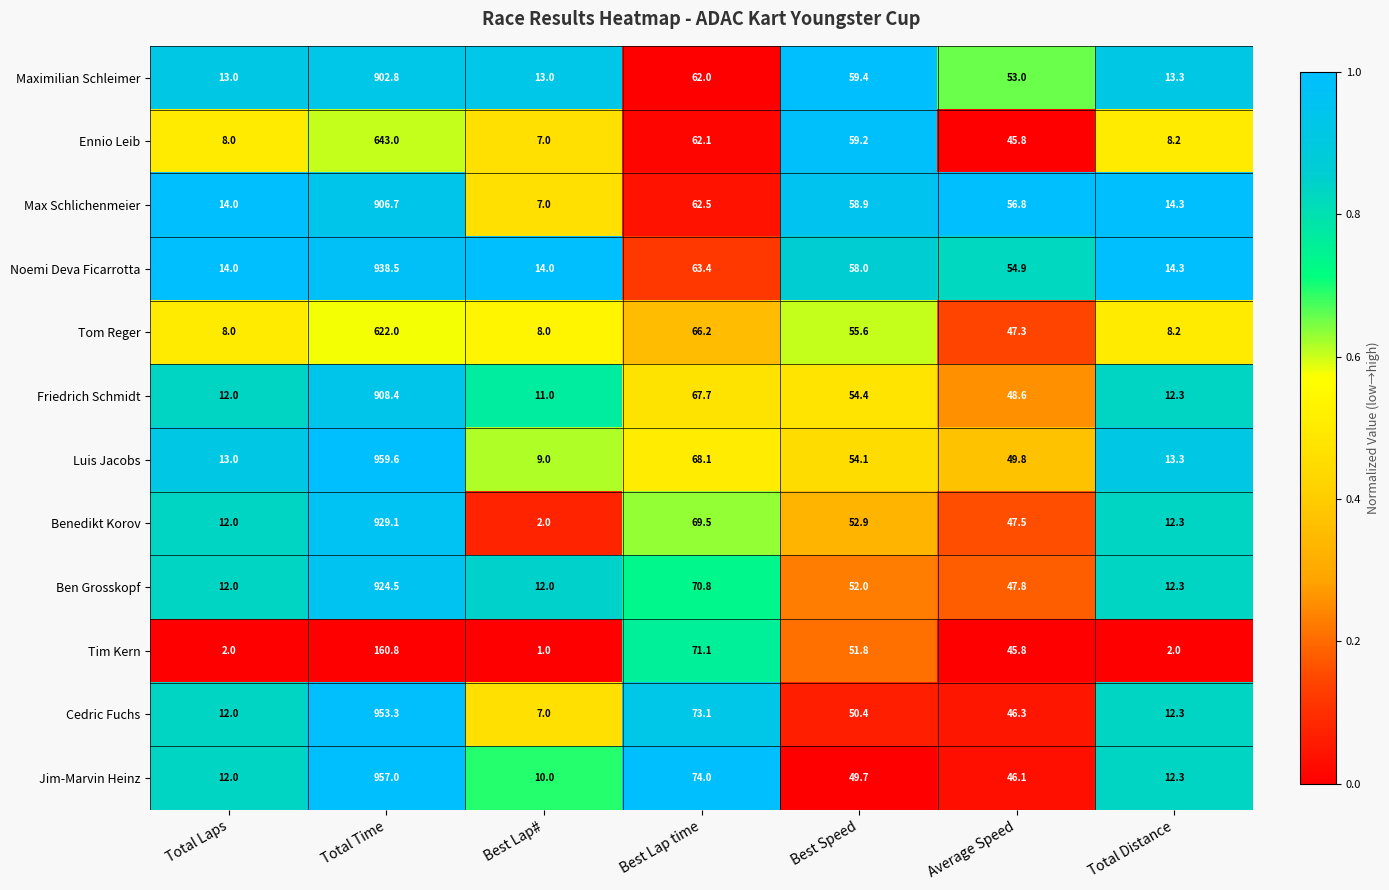

The value of Benedikt Korov at Average Speed is 47.5. True or false?

True